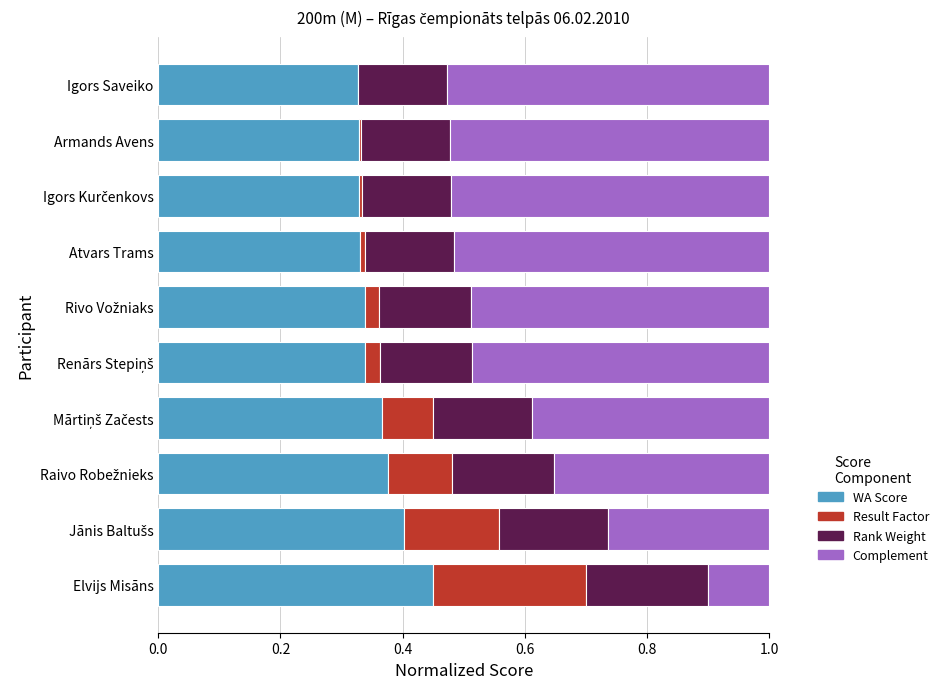

How many categories are shown in the chart?

10